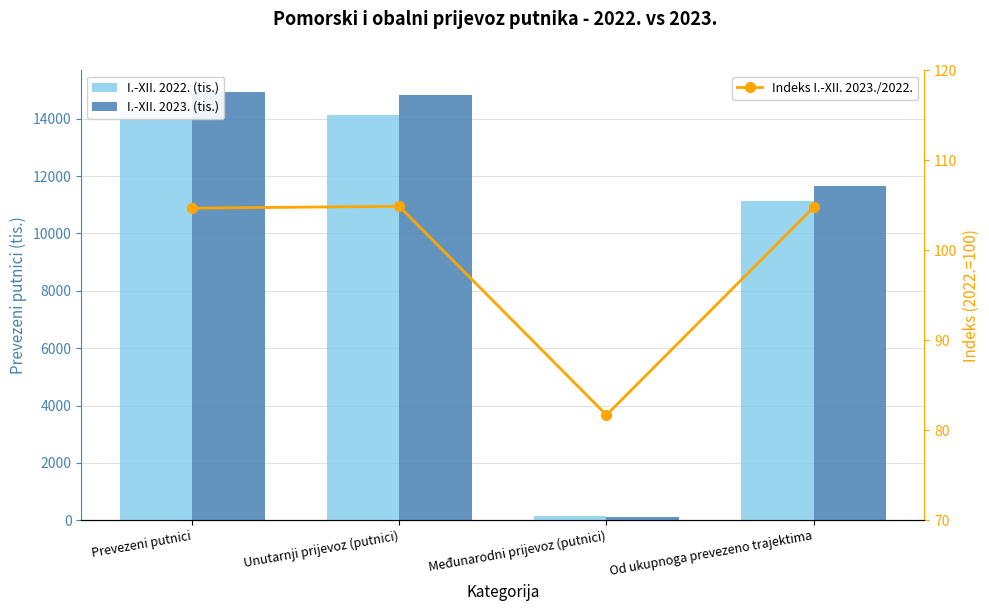

What is the minimum value shown in the chart?

81.7